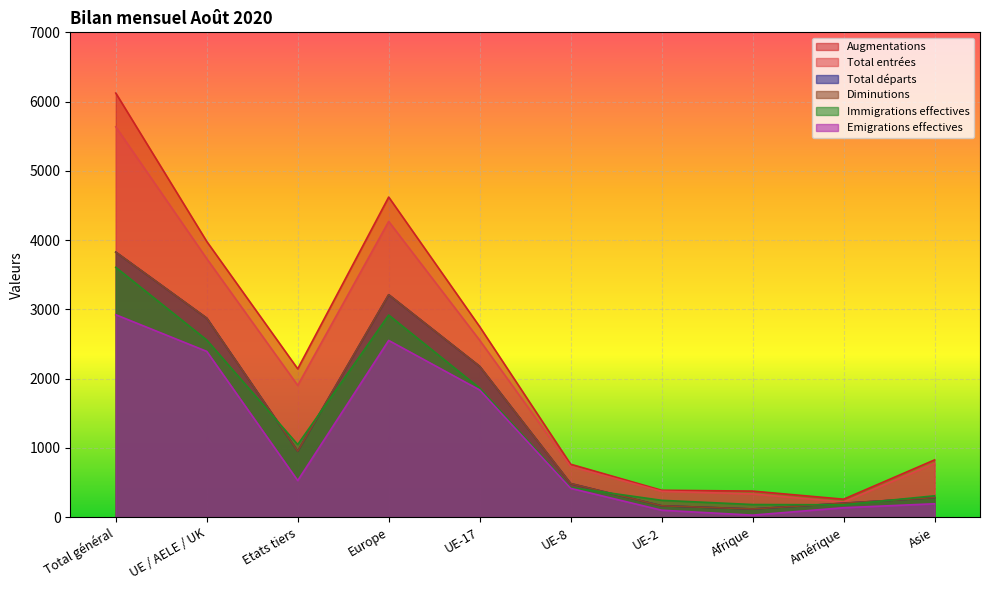

Is the value of Immigrations effectives at UE-8 greater than the value of Emigrations effectives at Europe?

No